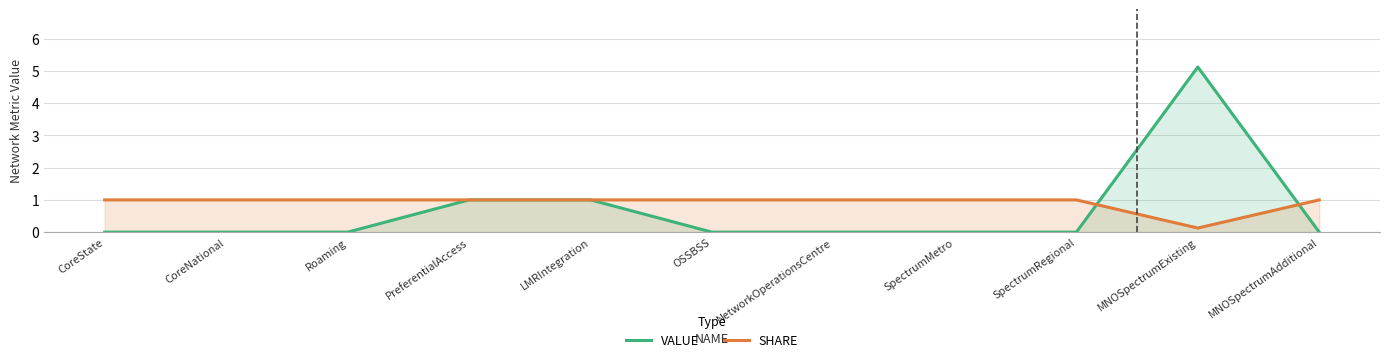

At NetworkOperationsCentre, list the series in order from largest to smallest.

SHARE, VALUE